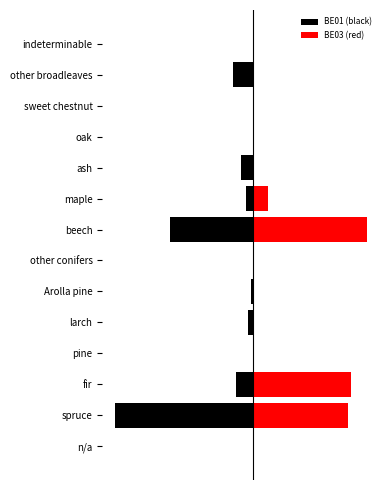

List the series in order of their overall mean, highest first.

BE03 (red), BE01 (black)